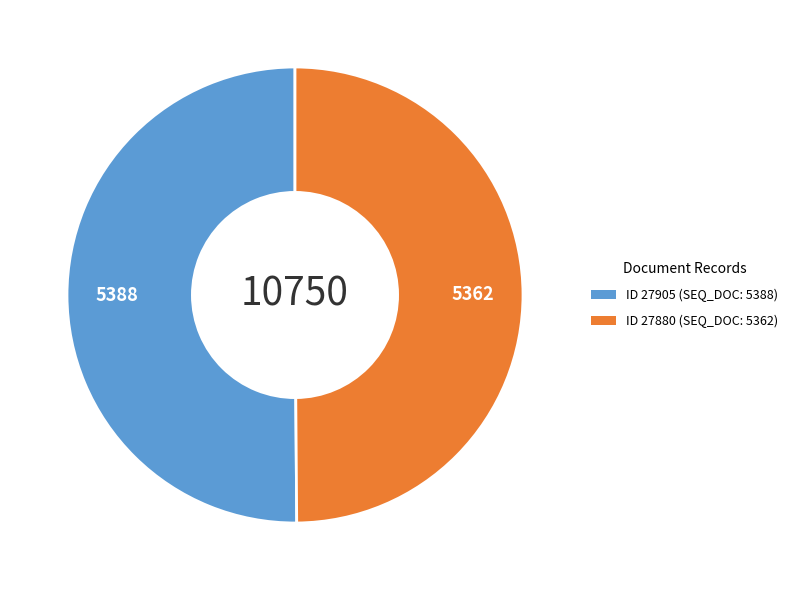

How many segments does this pie chart have?

2